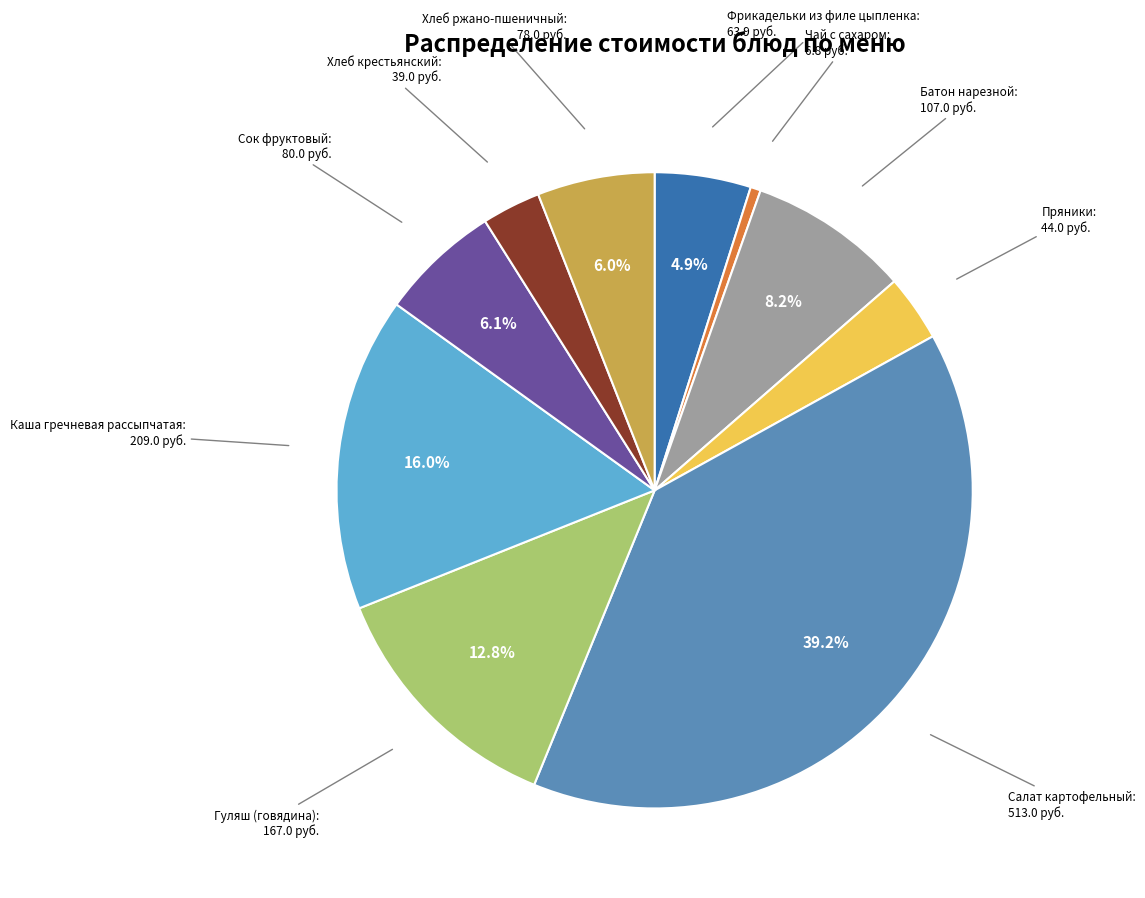

Is there any slice that represents more than half of the pie?

No